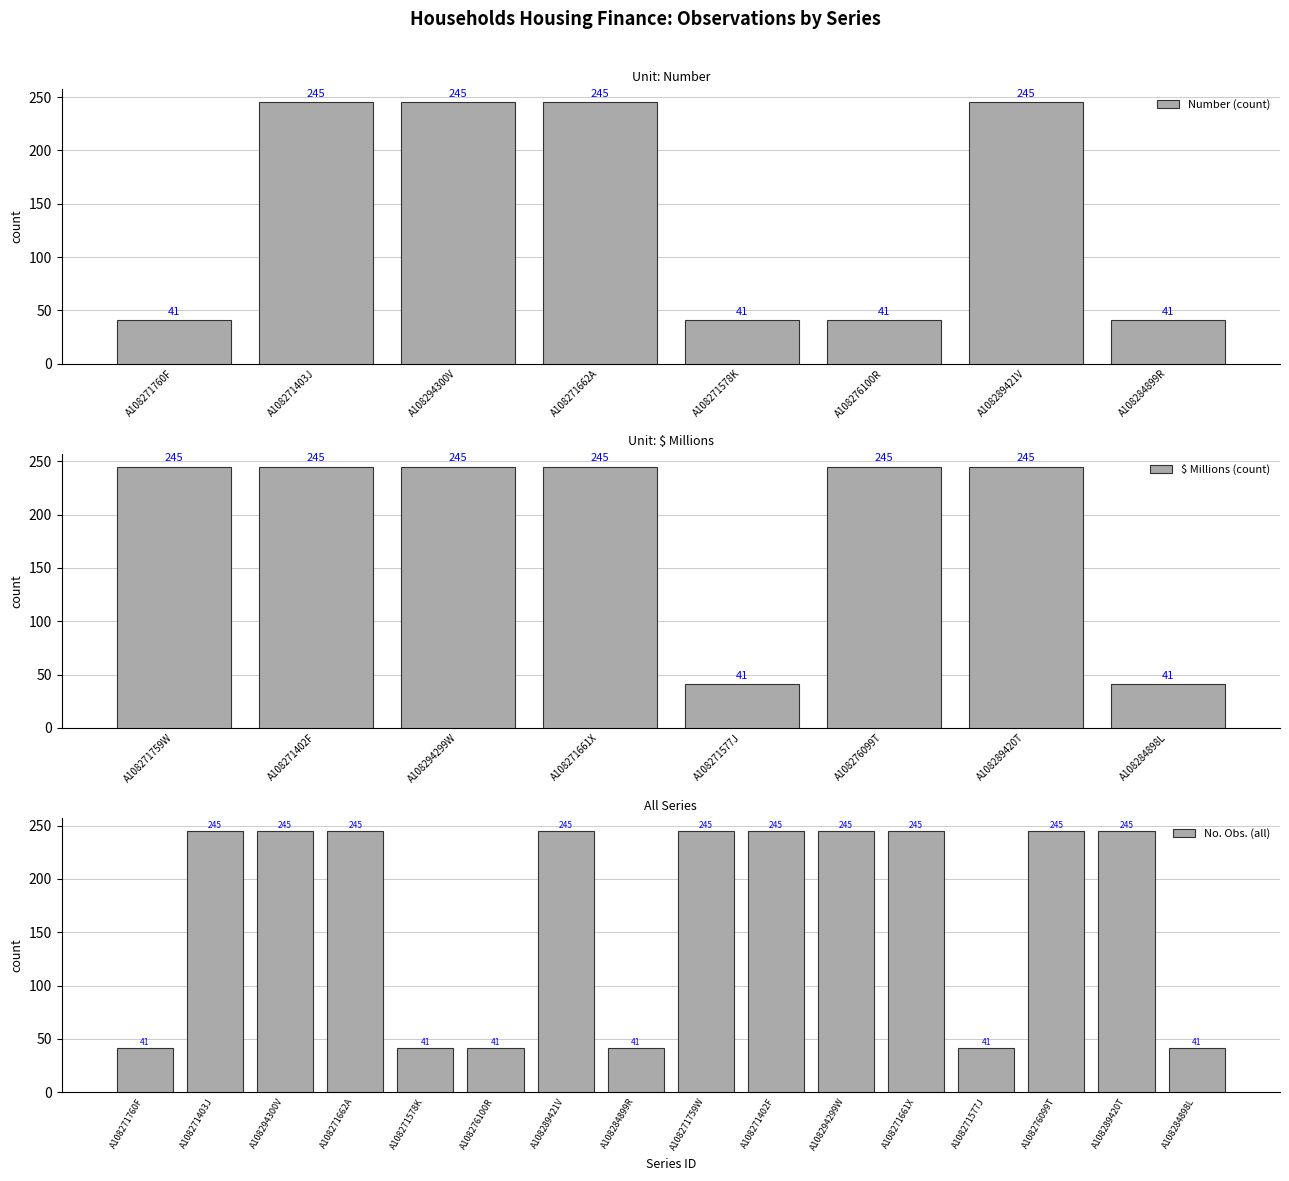

What is the greatest value displayed?

245